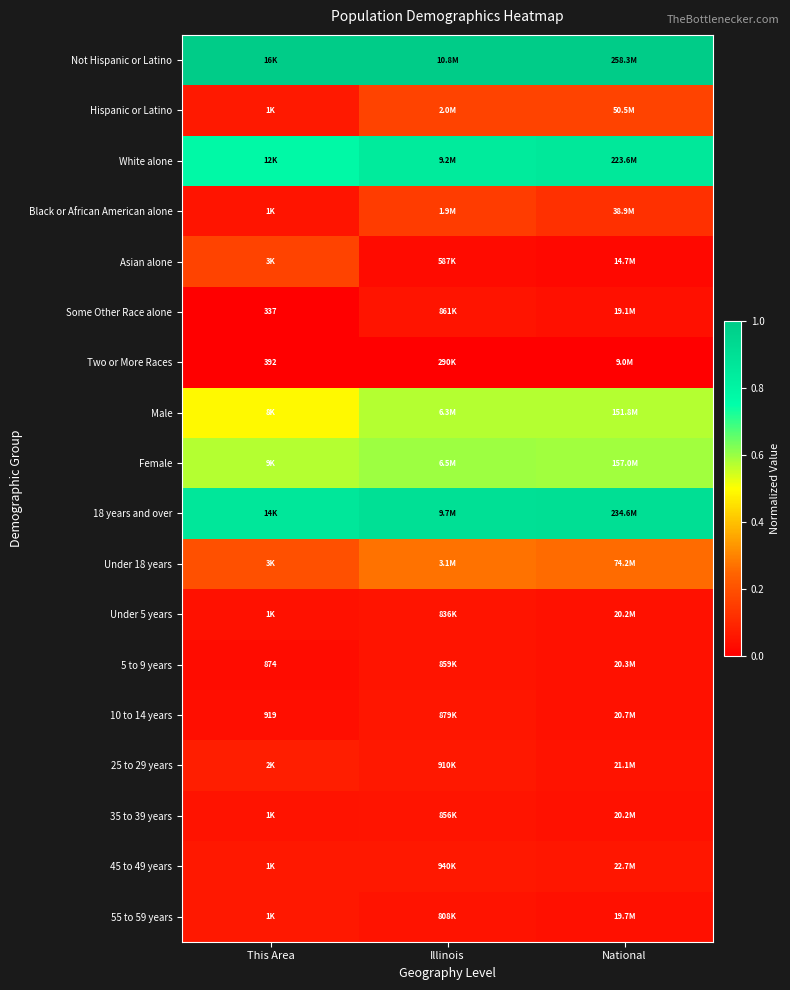

At This Area, list the series in order from smallest to largest.

Some Other Race alone, Two or More Races, 5 to 9 years, 10 to 14 years, Under 5 years, 35 to 39 years, Black or African American alone, 45 to 49 years, 55 to 59 years, Hispanic or Latino, 25 to 29 years, Asian alone, Under 18 years, Male, Female, White alone, 18 years and over, Not Hispanic or Latino